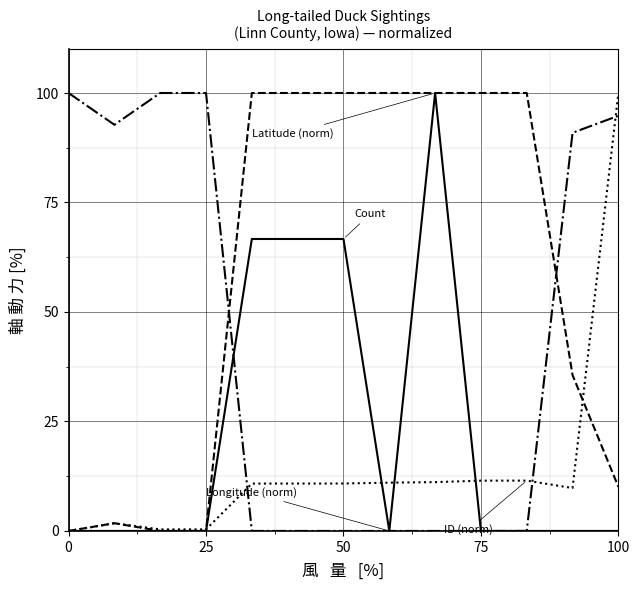

What is the greatest value displayed?

100.0